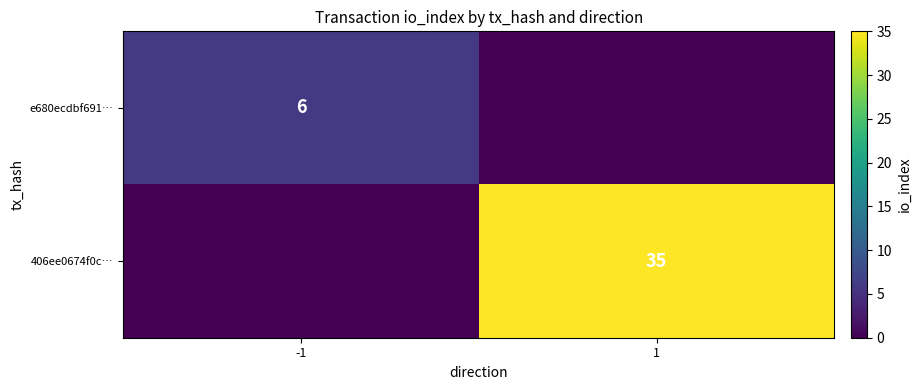

True or false: e680ecdbf691… has a value of 6 at -1.

True